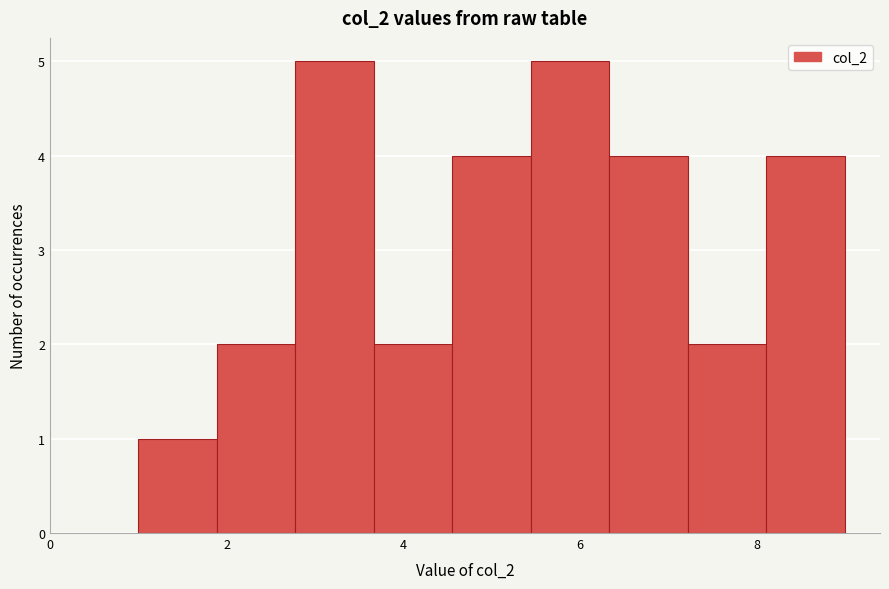

Reading left to right, list every bar in this chart as the range it spans on the x-axis followed by its height. Neither the bar edges nor the heights are printed on the chart, so give them approximately, as read against the axes.

1.0 to 1.8: 1
1.8 to 2.8: 2
2.8 to 3.6: 5
3.6 to 4.6: 2
4.6 to 5.4: 4
5.4 to 6.4: 5
6.4 to 7.2: 4
7.2 to 8.2: 2
8.2 to 9.0: 4